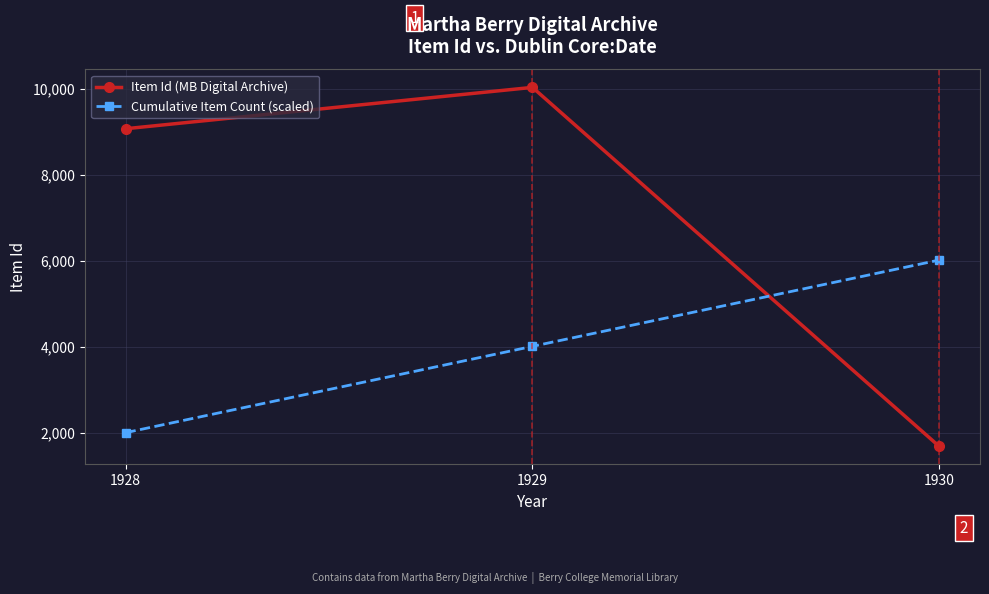

Rank the series at 1930 from highest to lowest value.

Cumulative Item Count (scaled), Item Id (MB Digital Archive)